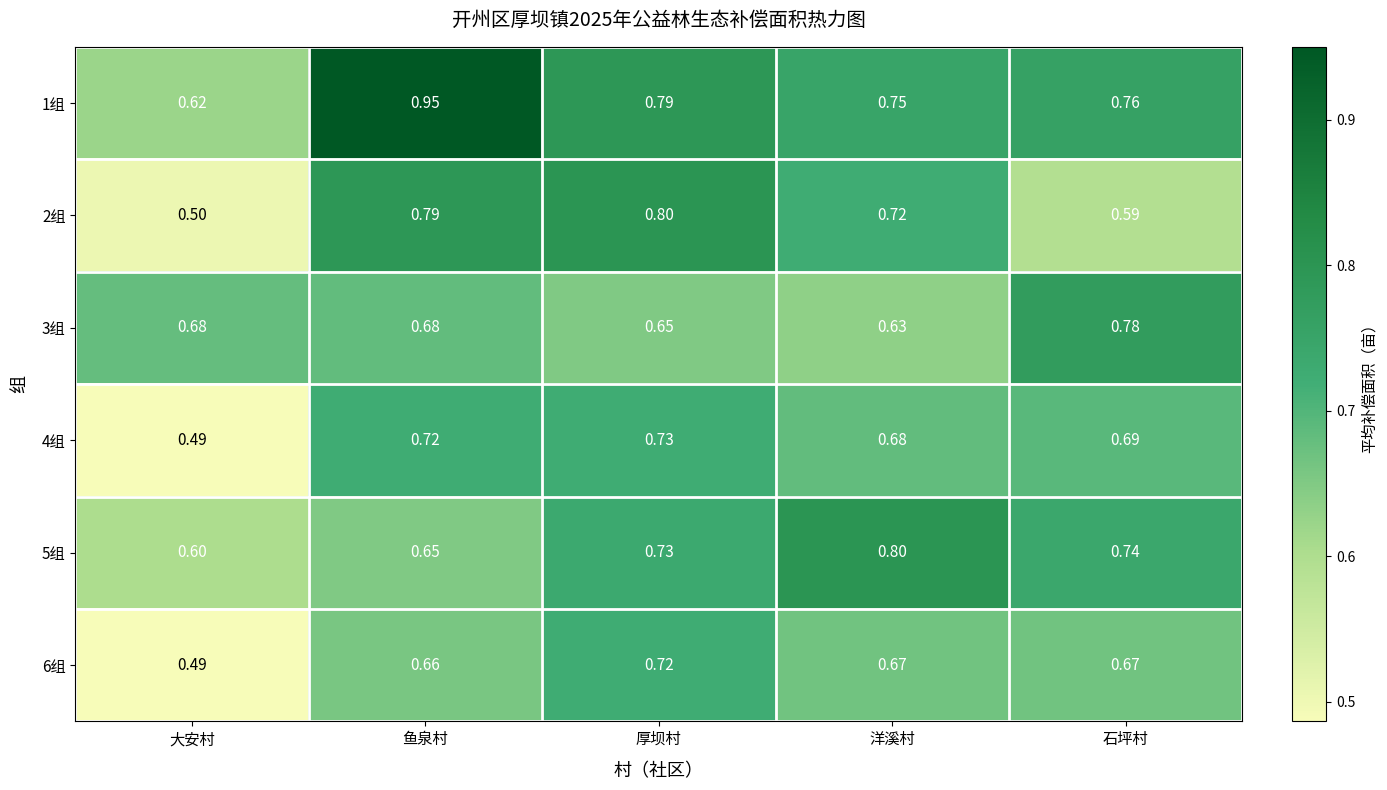

Rank the categories by 4组 value from lowest to highest.

大安村, 洋溪村, 石坪村, 鱼泉村, 厚坝村